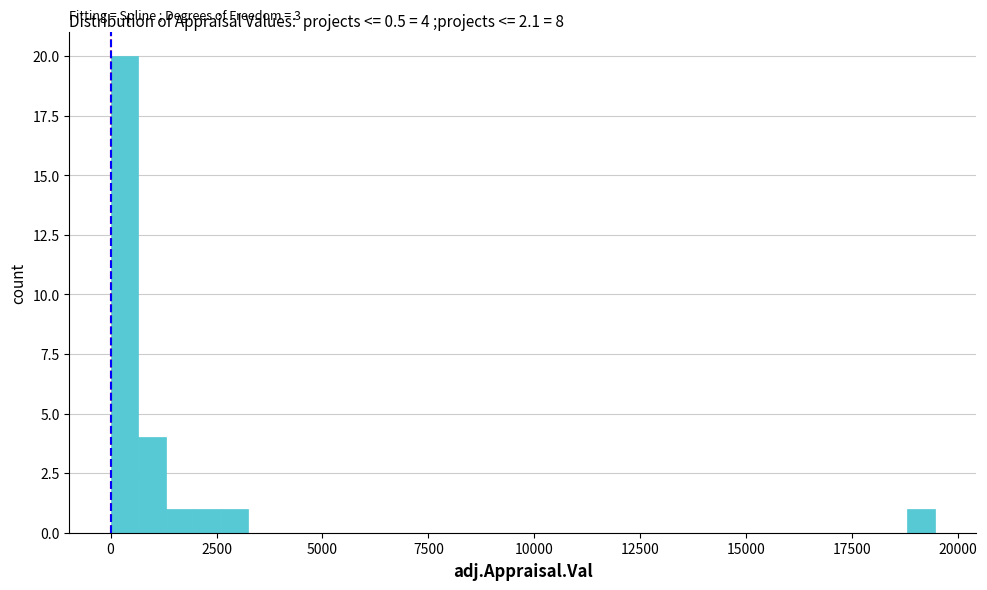

Around what value on the x-axis is the tallest bar? Give the approximate position of its centre, as read against the axis.

500